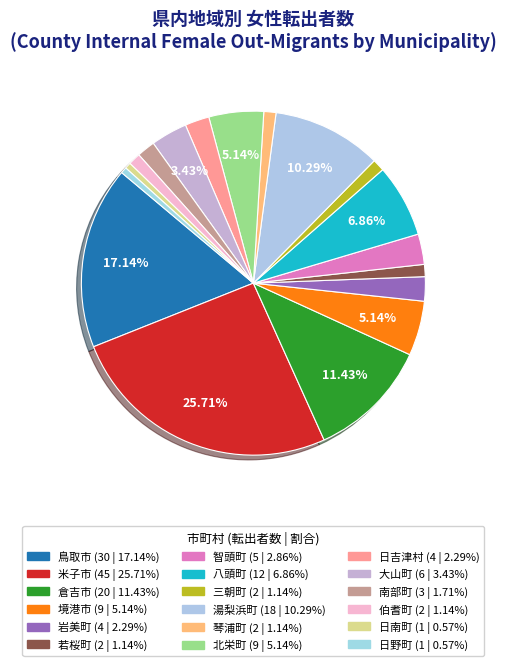

Count the number of slices in the pie.

18